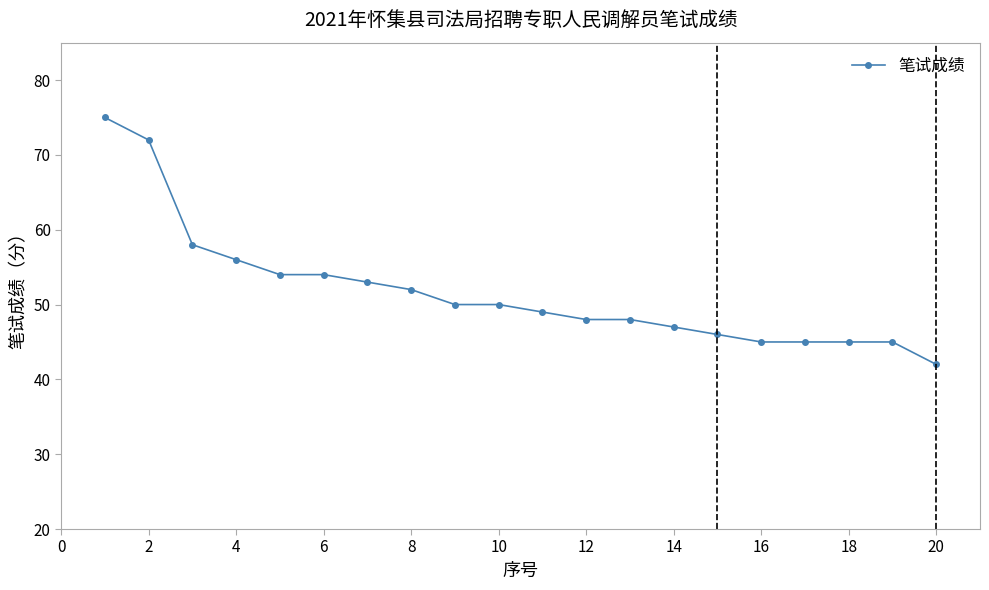

Reading left to right, what are all the values shown in this chart?

75	72	58	56	54	54	53	52	50	50	49	48	48	47	46	45	45	45	45	42